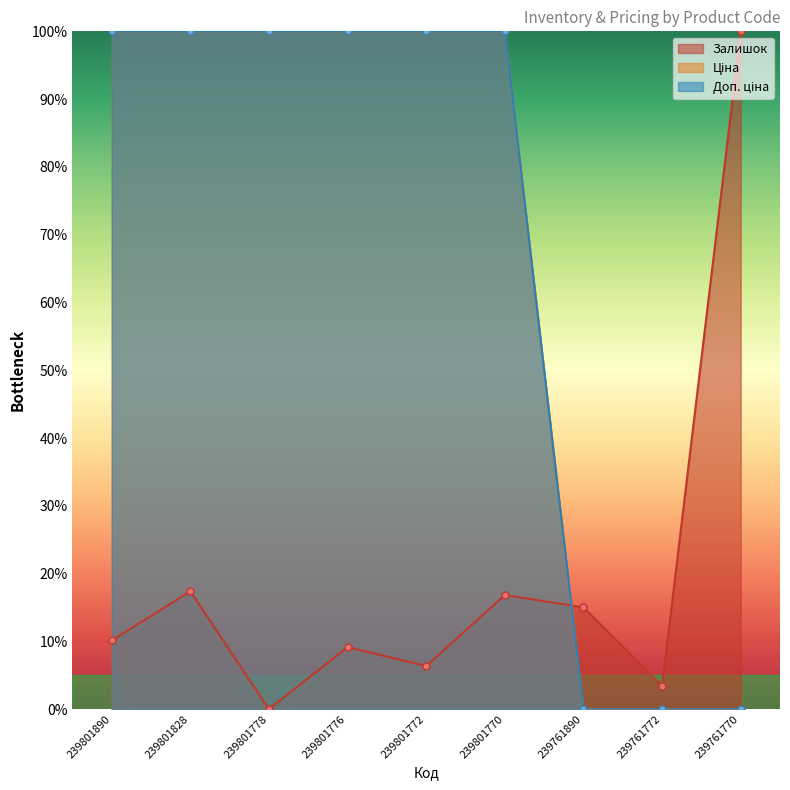

Is it true that Залишок equals 16.8 at 239801770?

True